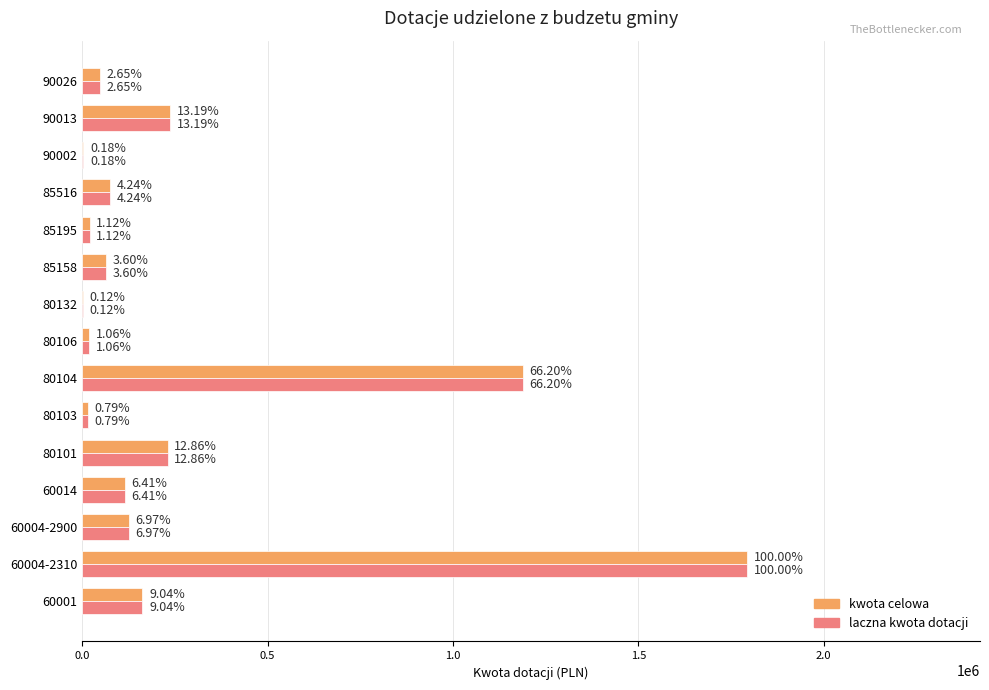

What are all the series names shown in the legend?

kwota celowa, laczna kwota dotacji